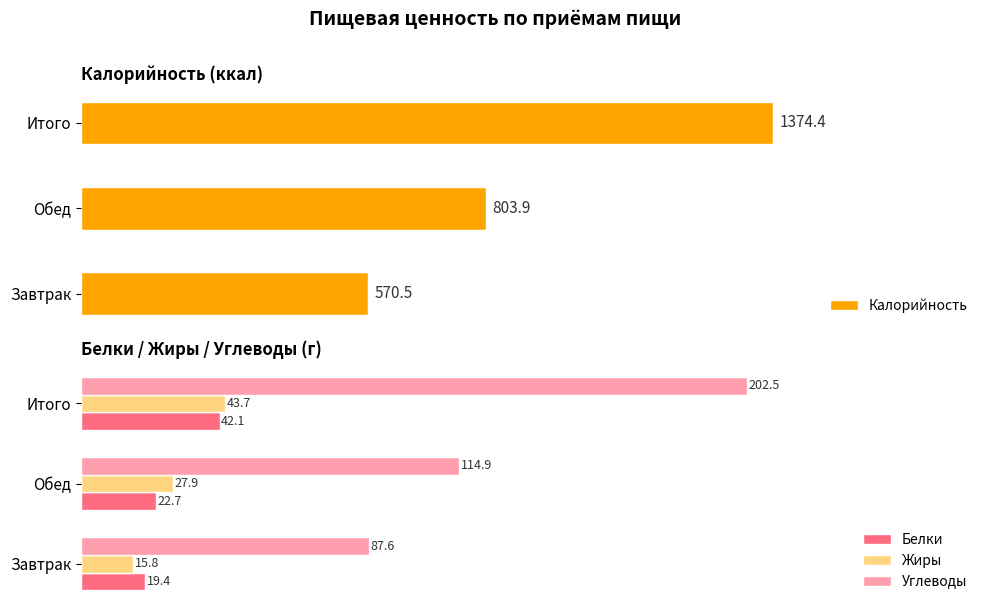

What is the difference between the maximum and minimum values in the Углеводы series?

114.9